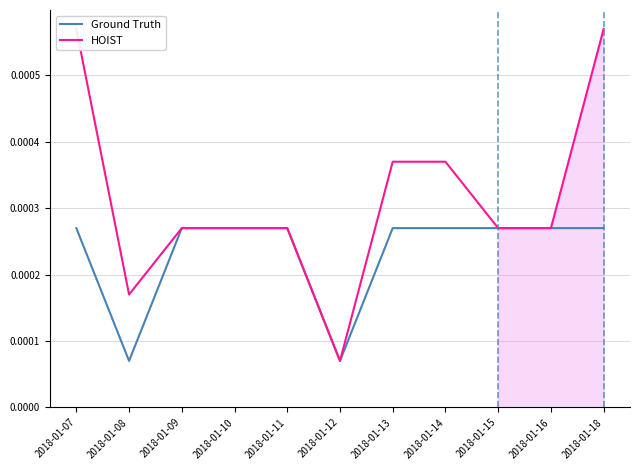

List the labels in order of HOIST value, largest first.

2018-01-07, 2018-01-18, 2018-01-13, 2018-01-14, 2018-01-09, 2018-01-10, 2018-01-11, 2018-01-15, 2018-01-16, 2018-01-08, 2018-01-12